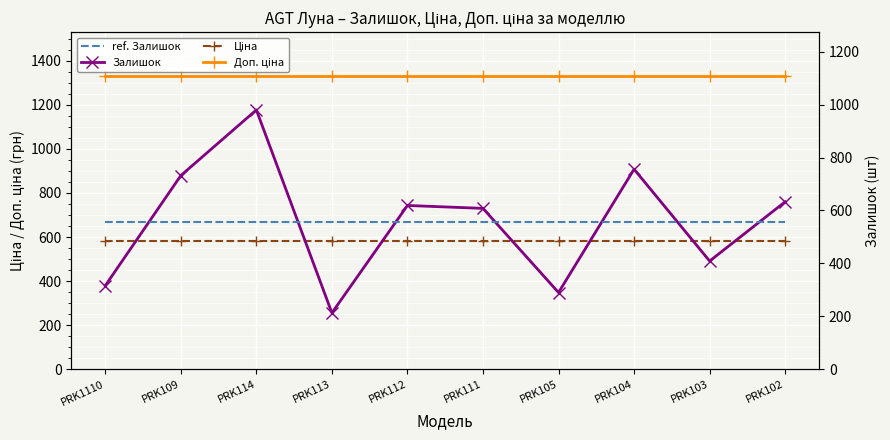

What are all the series names shown in the legend?

Доп. ціна, Ціна, Залишок, ref. Залишок